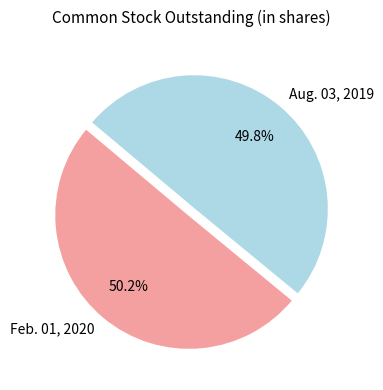

Approximately how many times larger is the value at Aug. 03, 2019 compared to Feb. 01, 2020?

1.0